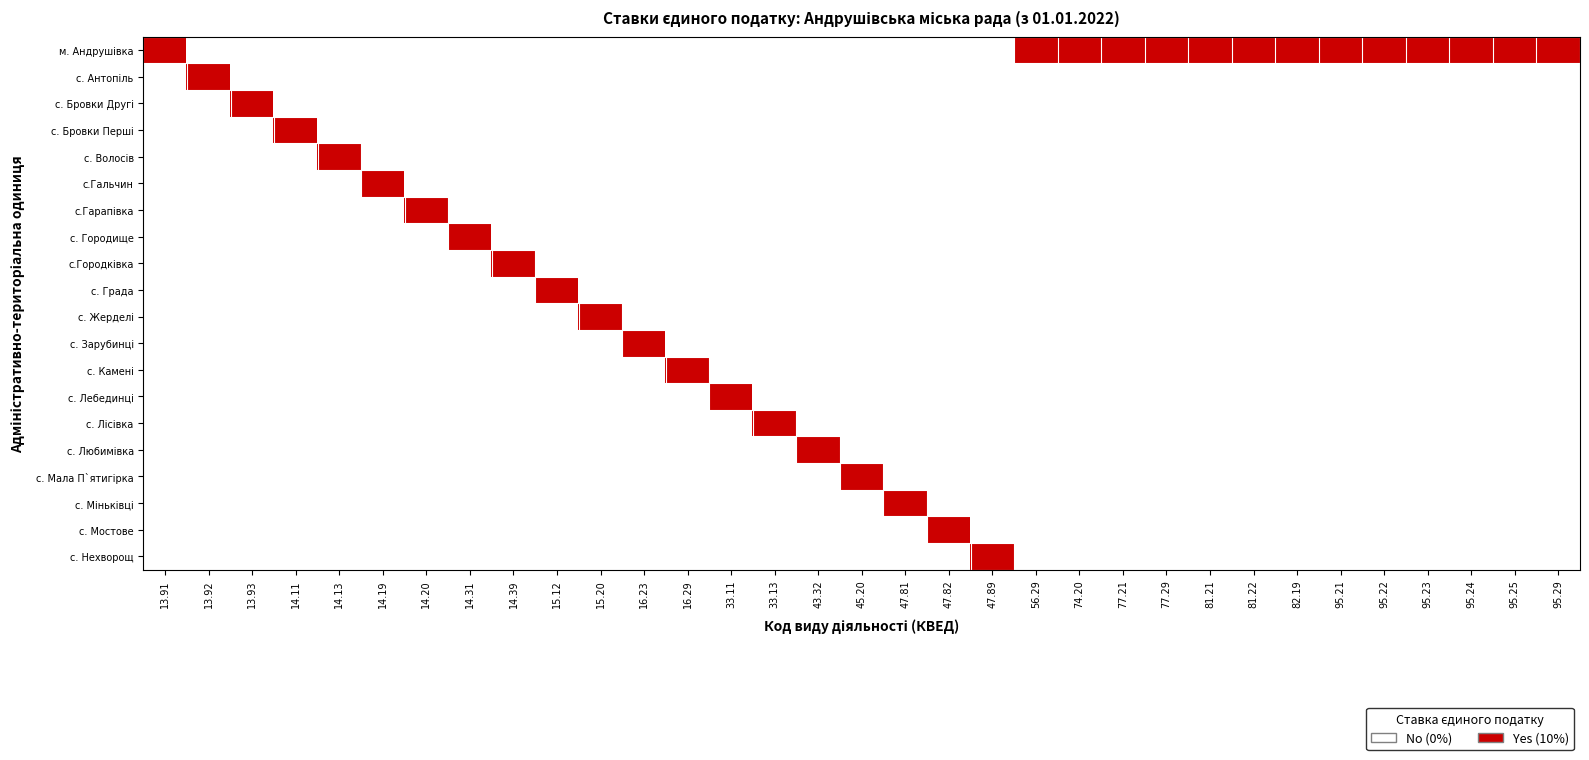

Which has a higher value, 47.82 or 15.20?

47.82